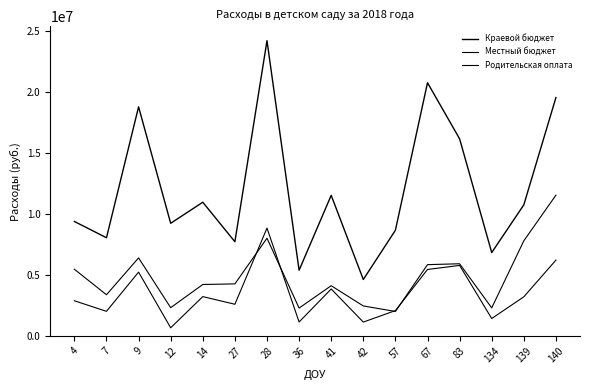

Which series has the largest total across all categories?

Краевой бюджет